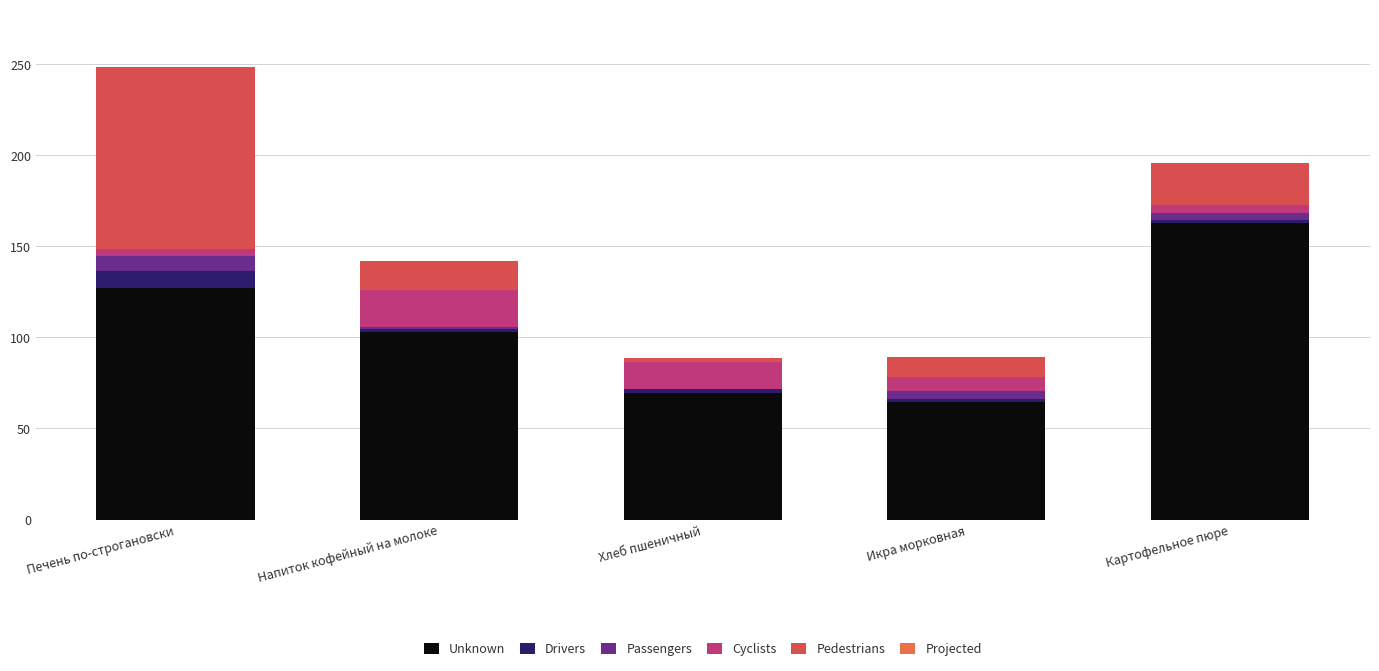

What is the label of the 3rd bar from the right?

Хлеб пшеничный